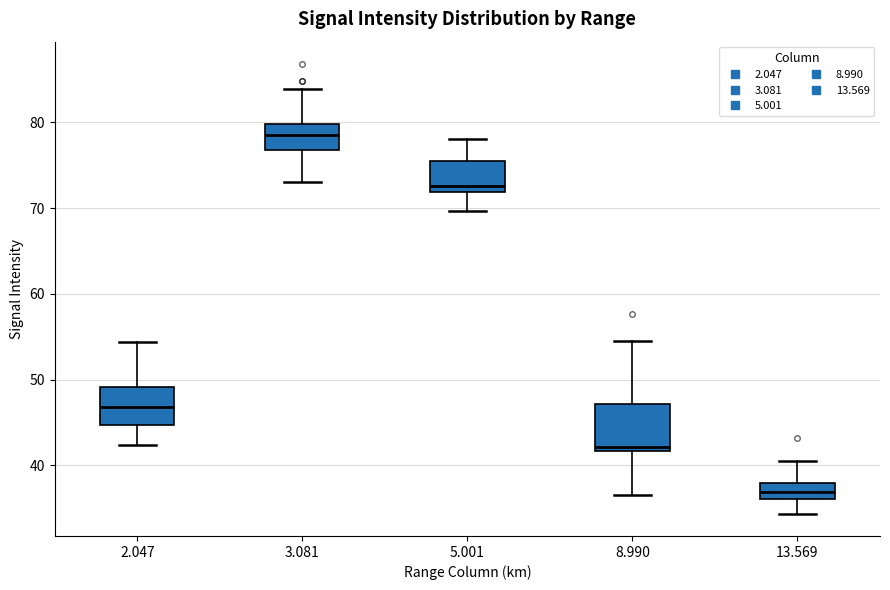

Reading left to right, read every box against the y-axis: the position of its median line, the range the box covers, and the ends of its whiskers. The values are not printed on the chart, so give them approximately, as read against the axis.

2.047: median 47, box 45 to 49, whiskers 42 to 54
3.081: median 79, box 77 to 80, whiskers 73 to 84
5.001: median 73, box 72 to 76, whiskers 70 to 78
8.990: median 42 (just above the box's lower edge), box 42 to 47, whiskers 37 to 55
13.569: median 37, box 36 to 38, whiskers 34 to 41